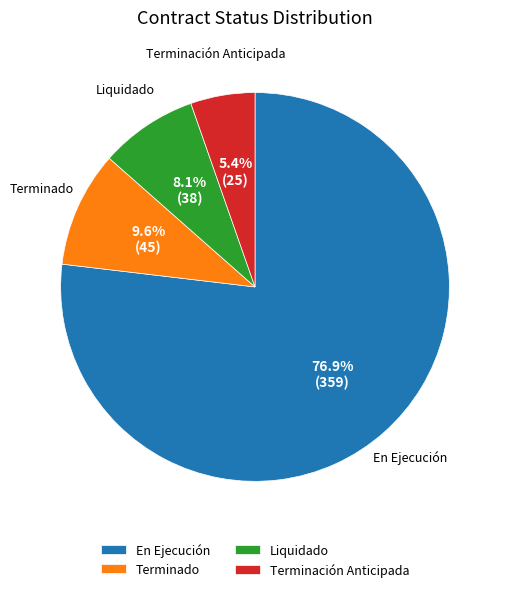

To the nearest percent, what portion does Liquidado represent?

8%